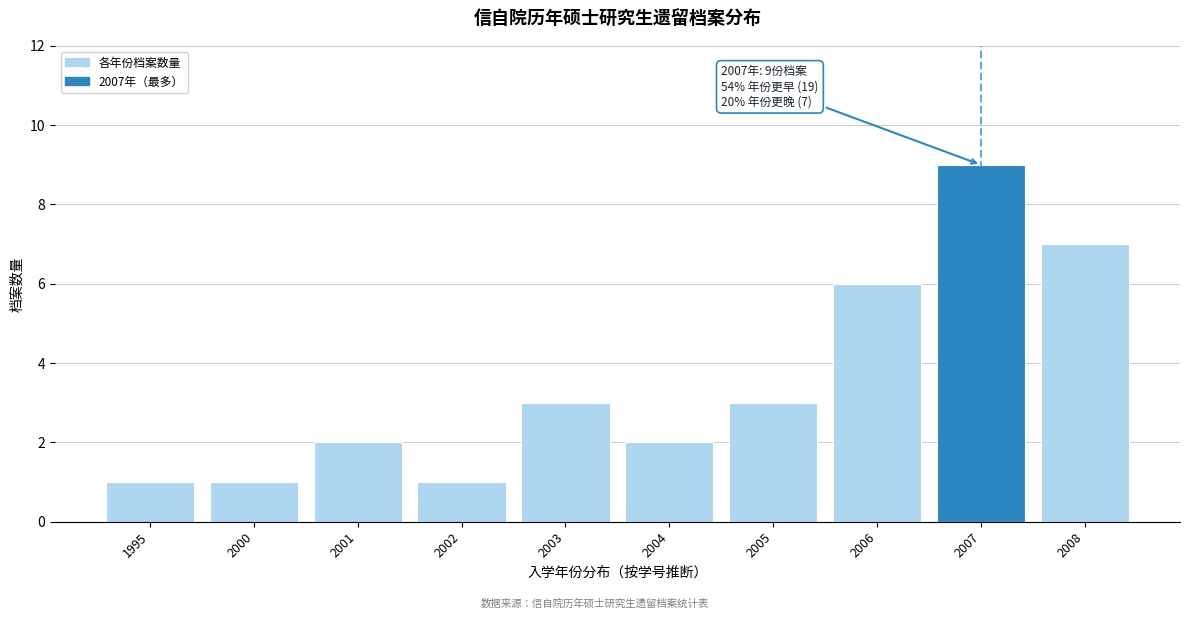

Reading left to right, what are all the values shown in this chart?

1995=1	2000=1	2001=2	2002=1	2003=3	2004=2	2005=3	2006=6	2007=9	2008=7